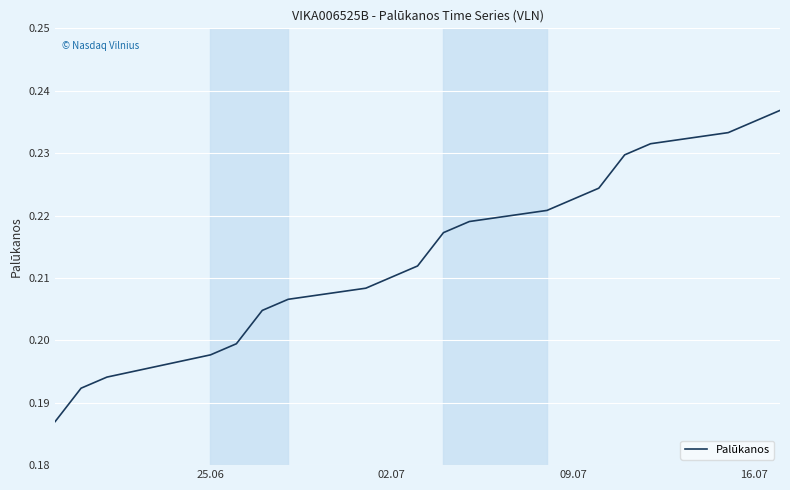

The chart shows a value of 0.1 at 14. True or false?

False